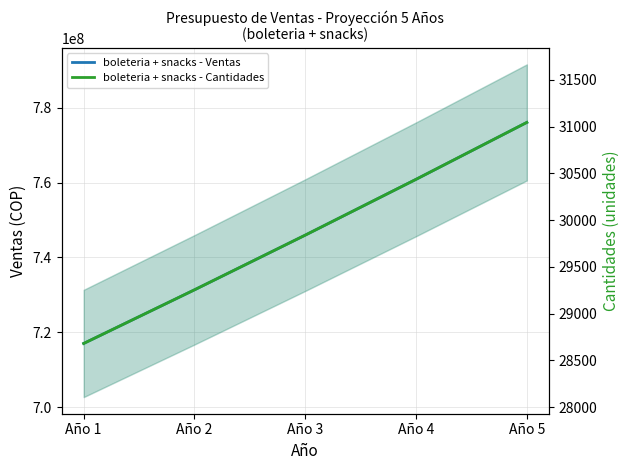

Is the value of boleteria + snacks - Cantidades at Año 3 greater than the value of boleteria + snacks - Ventas at Año 1?

No